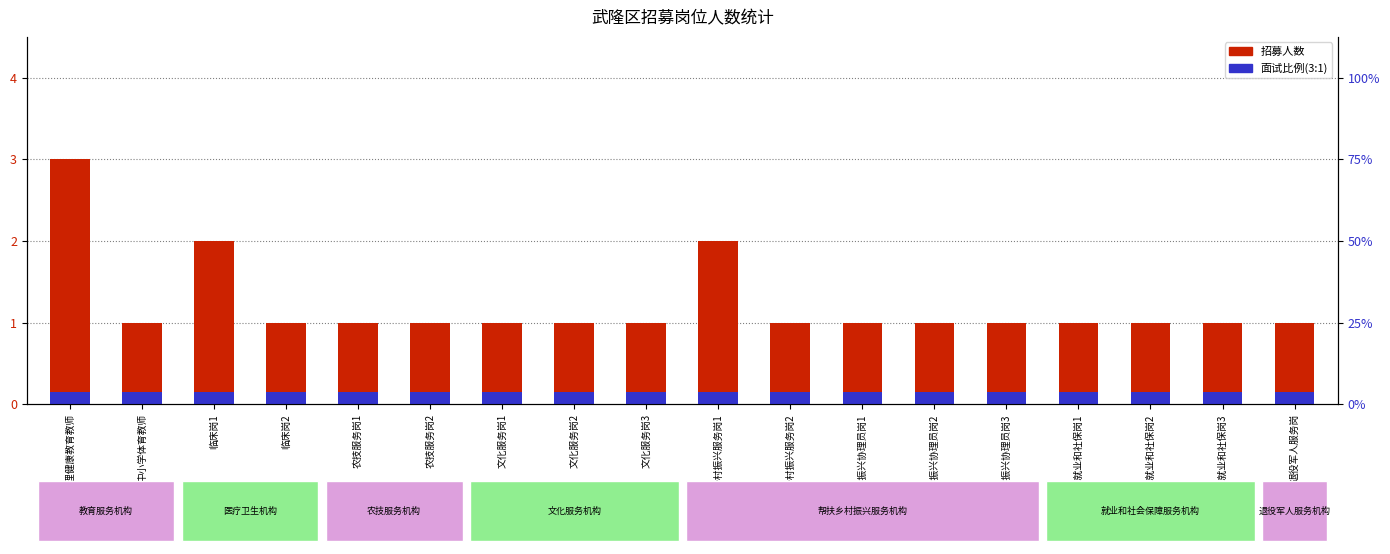

Between 乡村振兴协理员岗2 and 乡村振兴服务岗2, which is larger?

乡村振兴协理员岗2